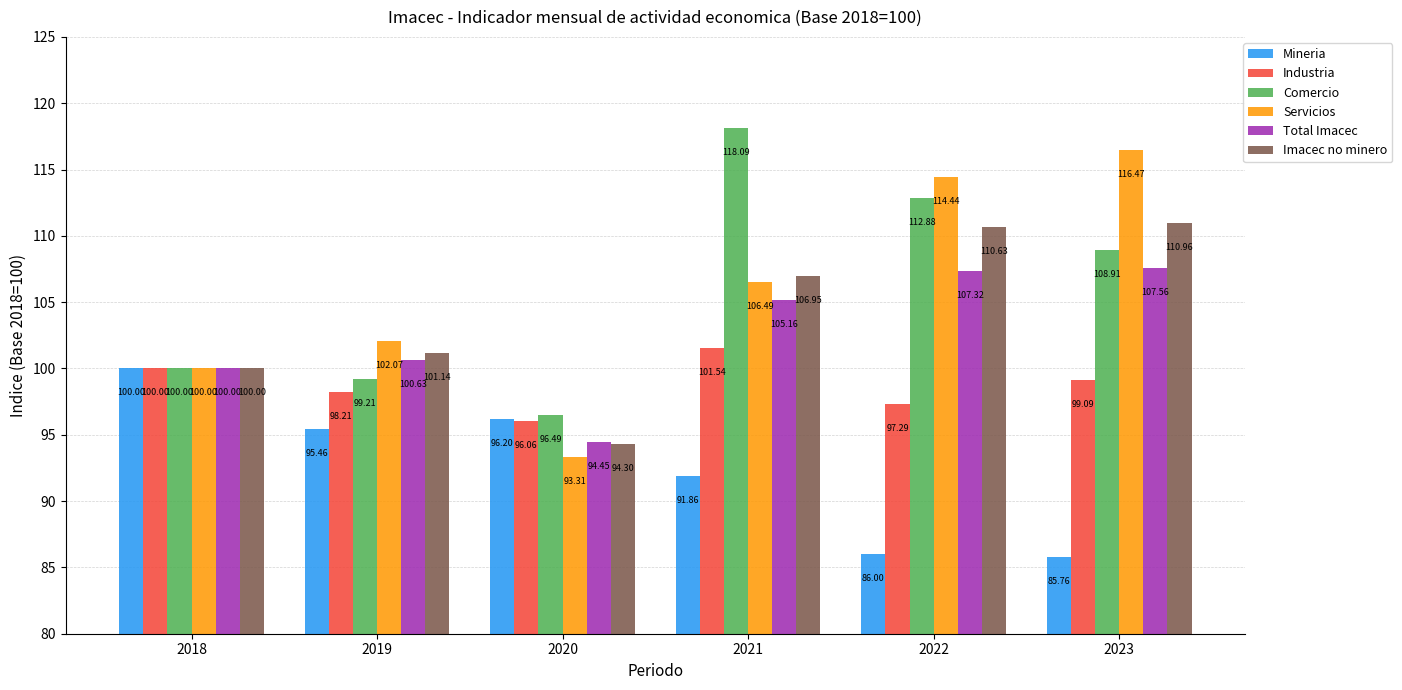

What is the difference between the highest and lowest values at 2020?

3.2